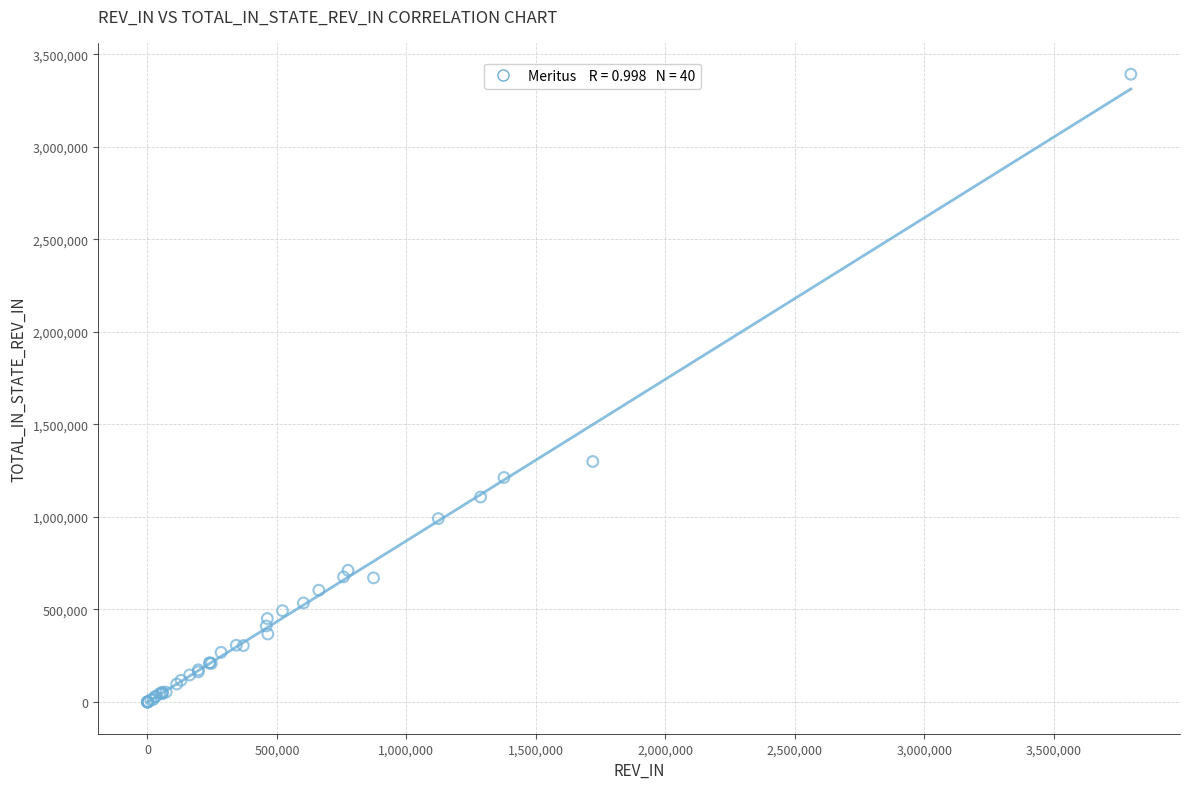

What Y value in the scatter plot is closest to 1695781?

1299368